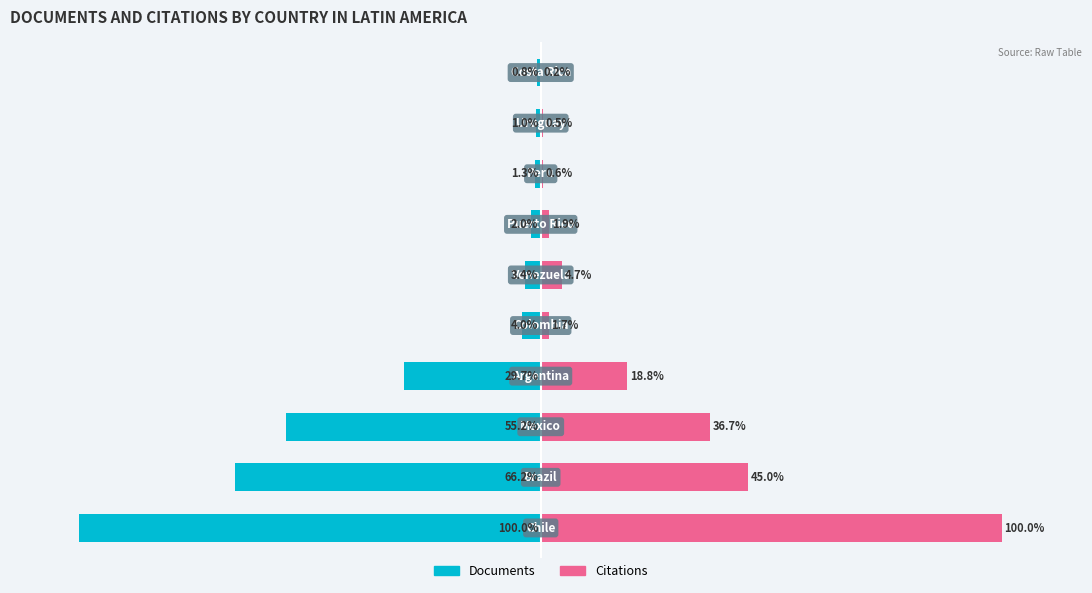

What is the total value across all series at 8?

-0.5